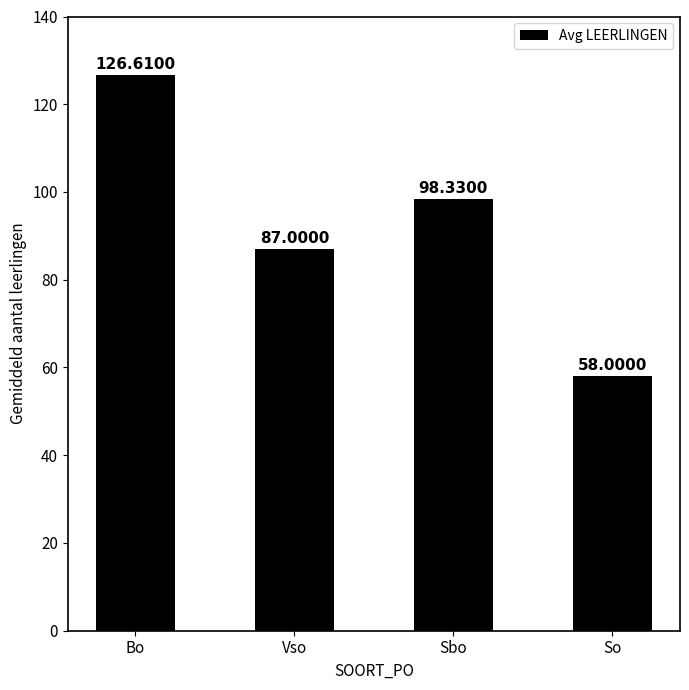

What is the difference between the values at Vso and Bo?

39.6